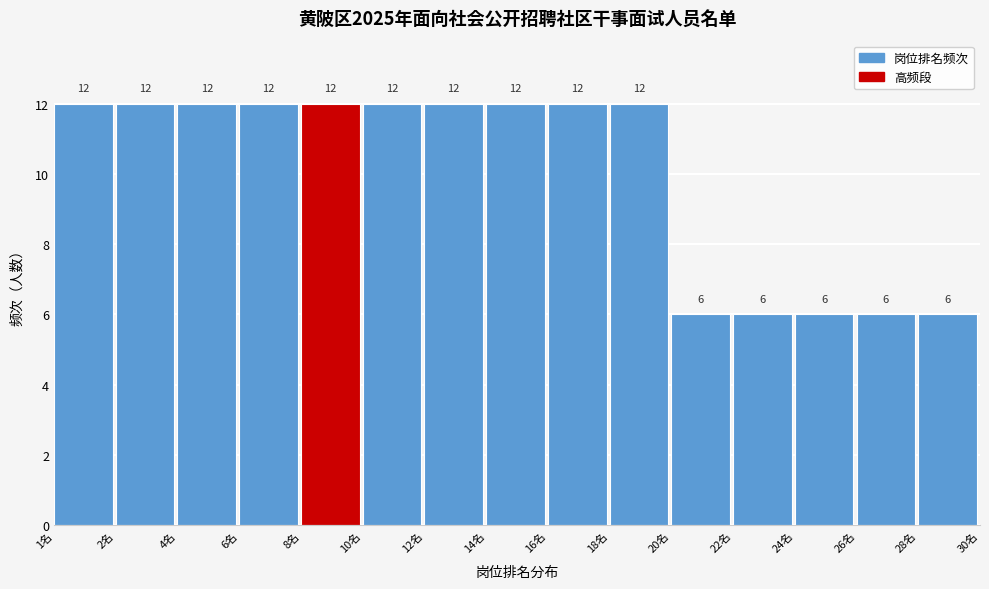

Reading right to left, transcribe all the data shown in this chart.

6	6	6	6	6	12	12	12	12	12	12	12	12	12	12